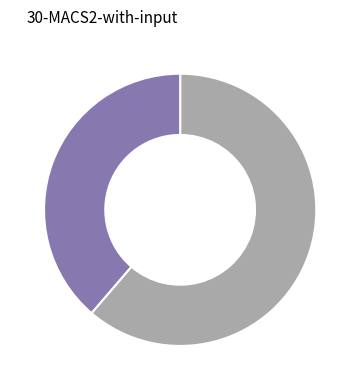

Is there any slice that represents more than half of the pie?

Yes